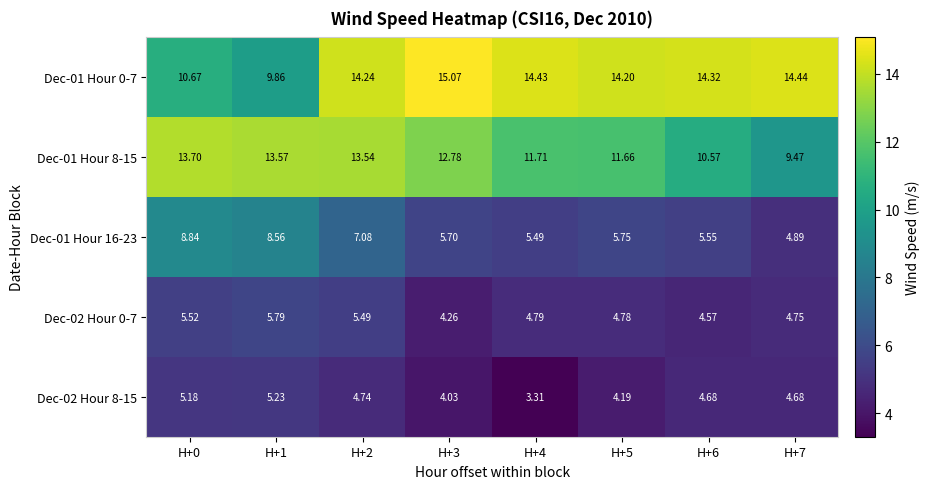

Is the value of Dec-01 Hour 0-7 at H+2 greater than the value of Dec-02 Hour 0-7 at H+5?

Yes